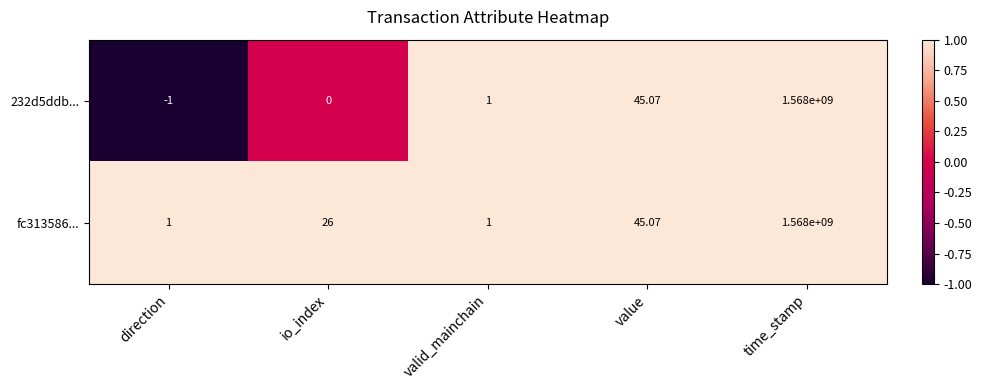

Which category has the highest value in the 232d5ddb... series?

time_stamp